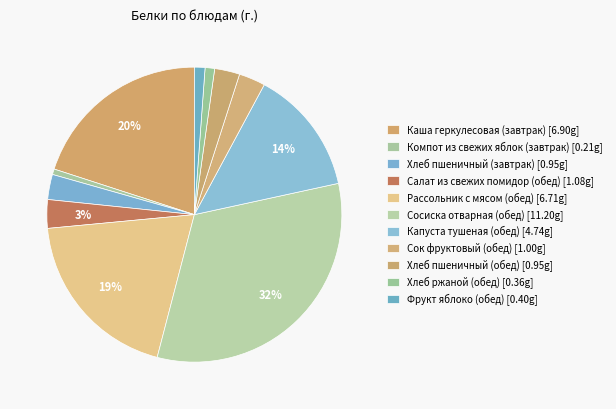

Does Сосиска отварная (обед) represent more than half of the total?

No